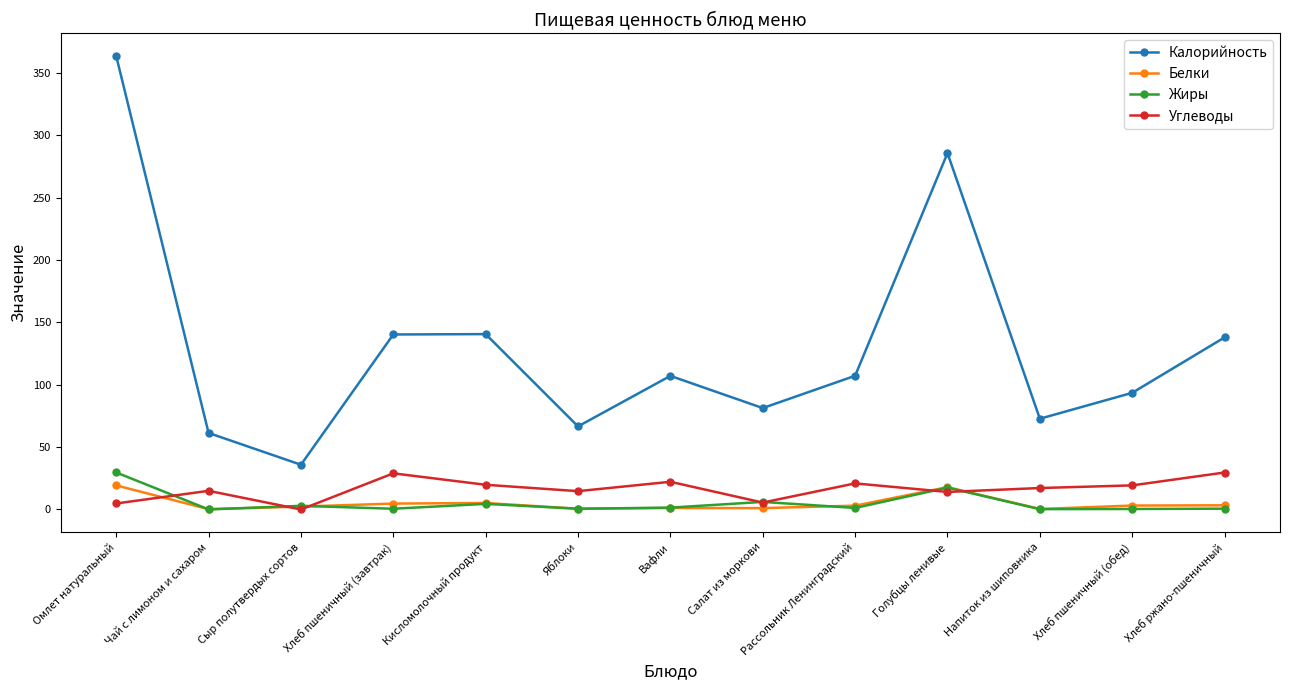

What is the value of the Калорийность point at the 5th from the left?

140.6